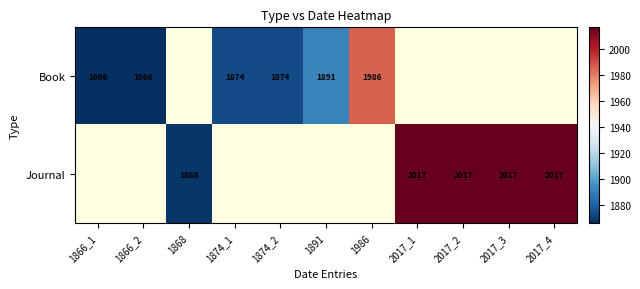

The value of Book at 1866_1 is 2470. True or false?

False